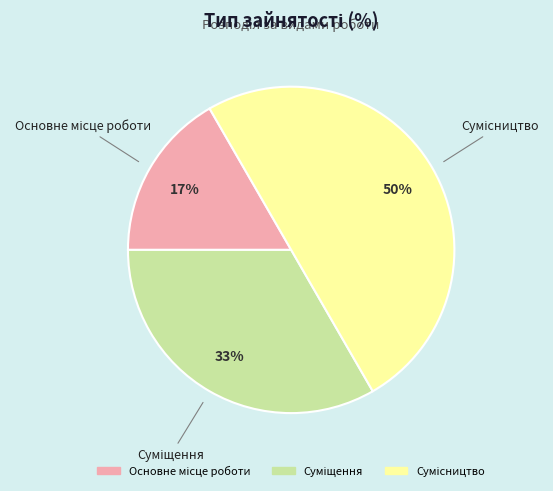

To the nearest percent, what is the difference between the largest and smallest slice percentages?

33%